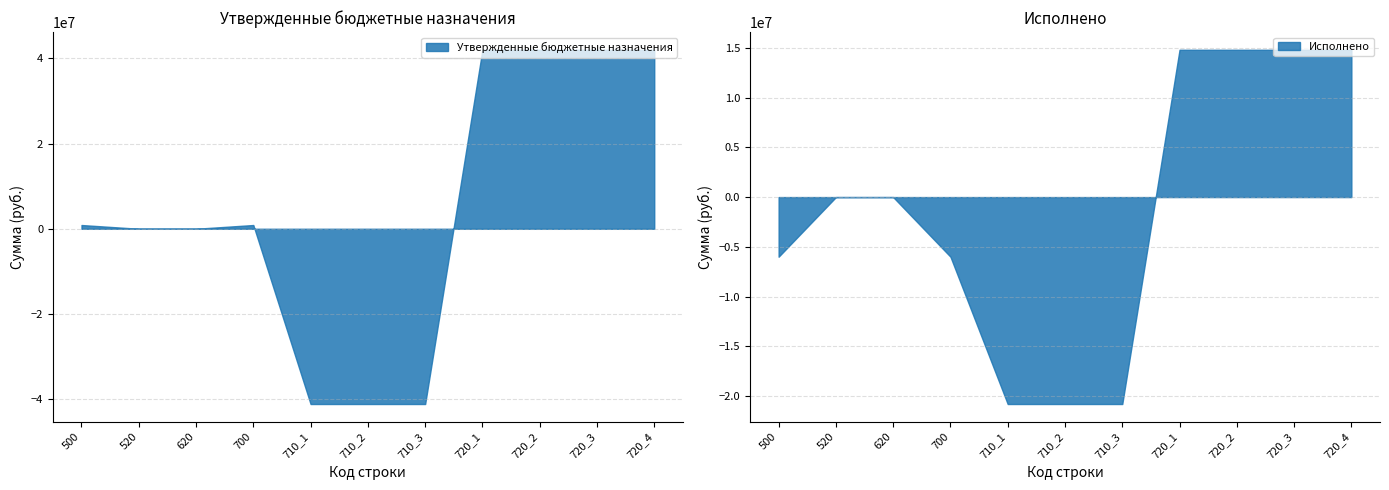

How many lines are shown in the chart?

2